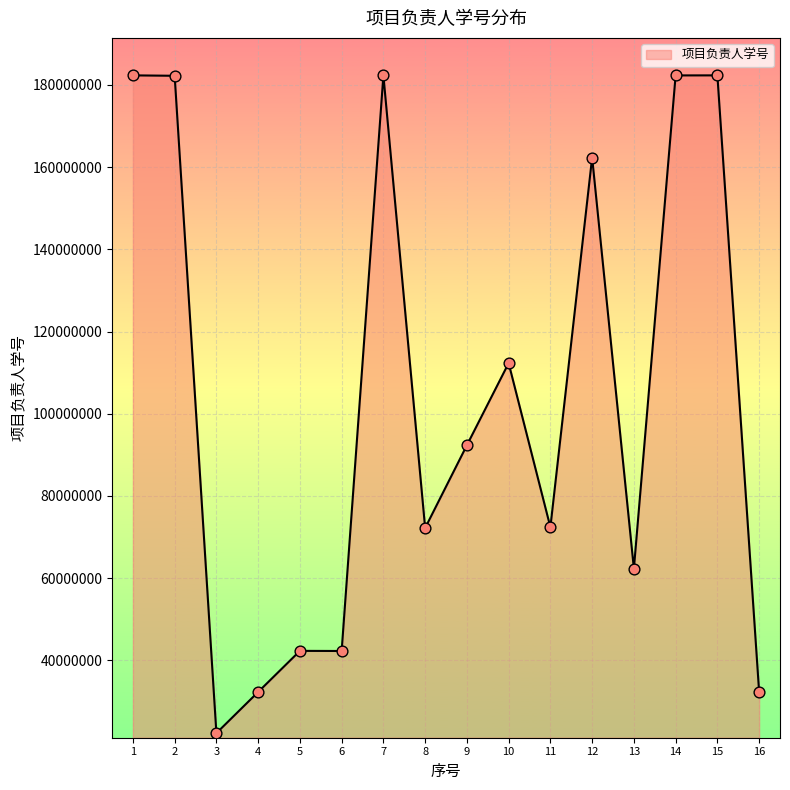

What is the change in value from 8 to 13?

-9890202